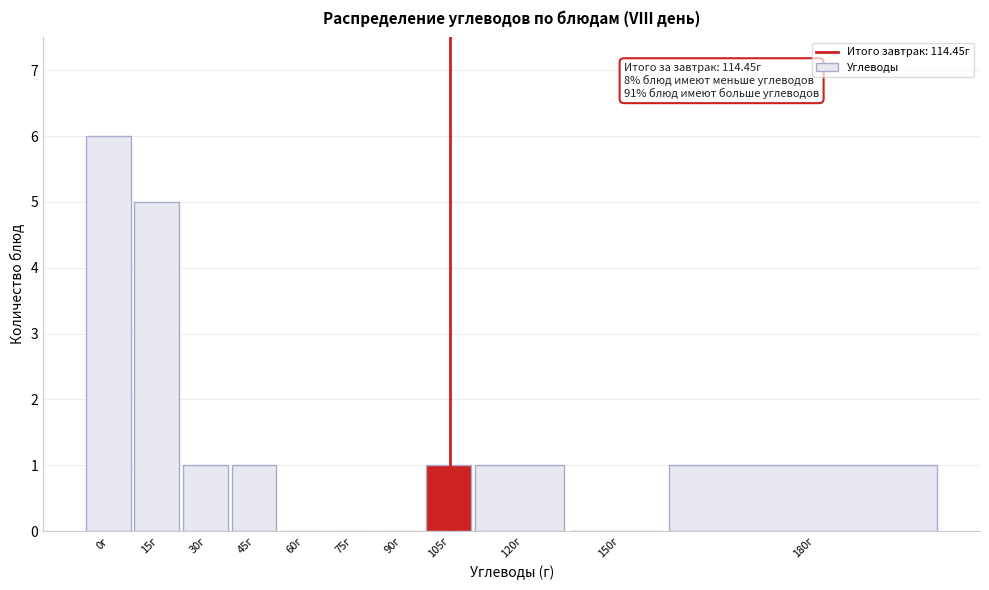

Reading left to right, what are all the values shown in this chart?

0г=6	15г=5	30г=1	45г=1	60г=0	75г=0	90г=0	105г=1	120г=1	150г=0	180г=1